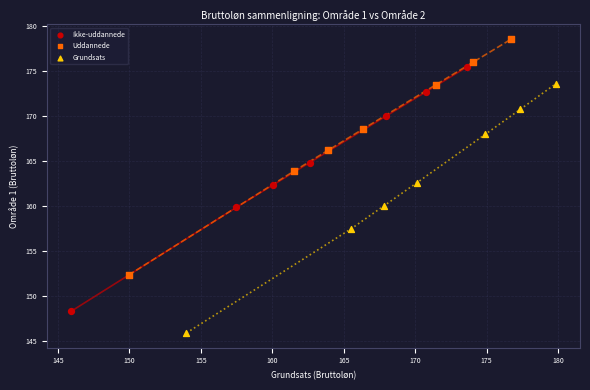

Which series has the widest spread of Y values?

Grundsats